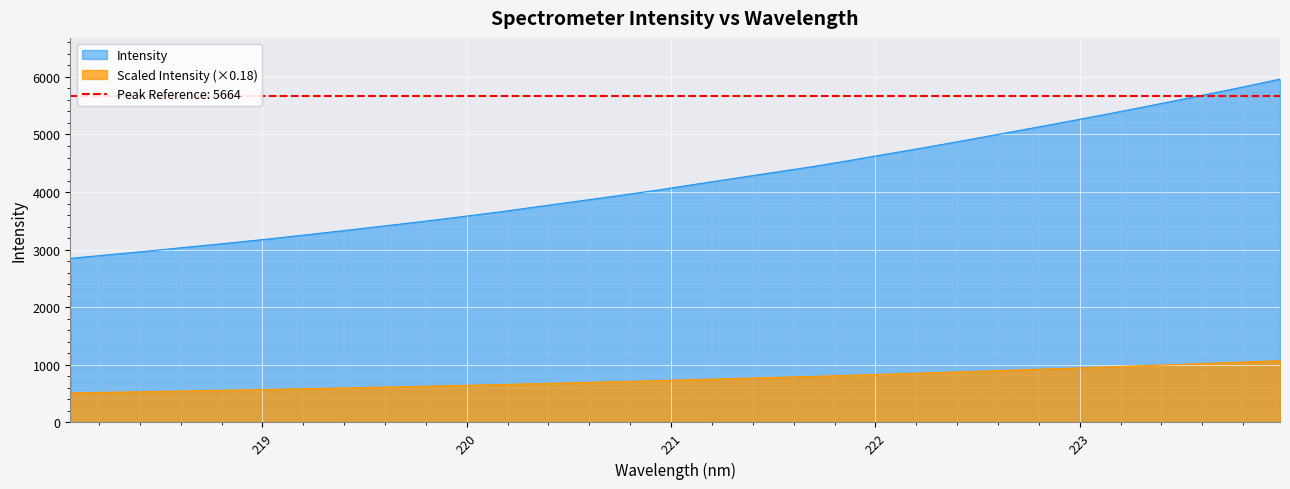

Which has a higher value, 221.1174 or 219.0156?

221.1174